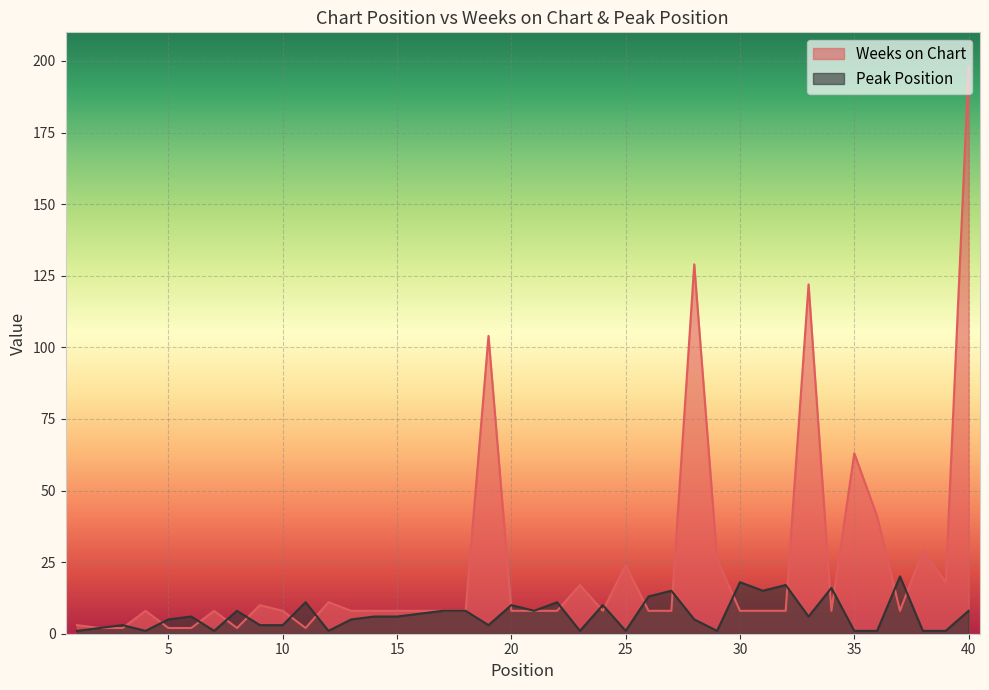

Which category has the highest value across all series?

40